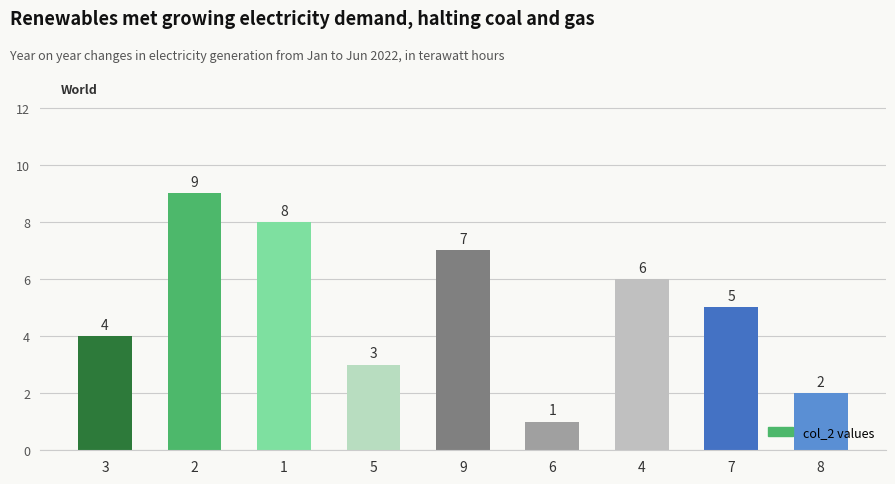

How many series are shown in this chart?

1